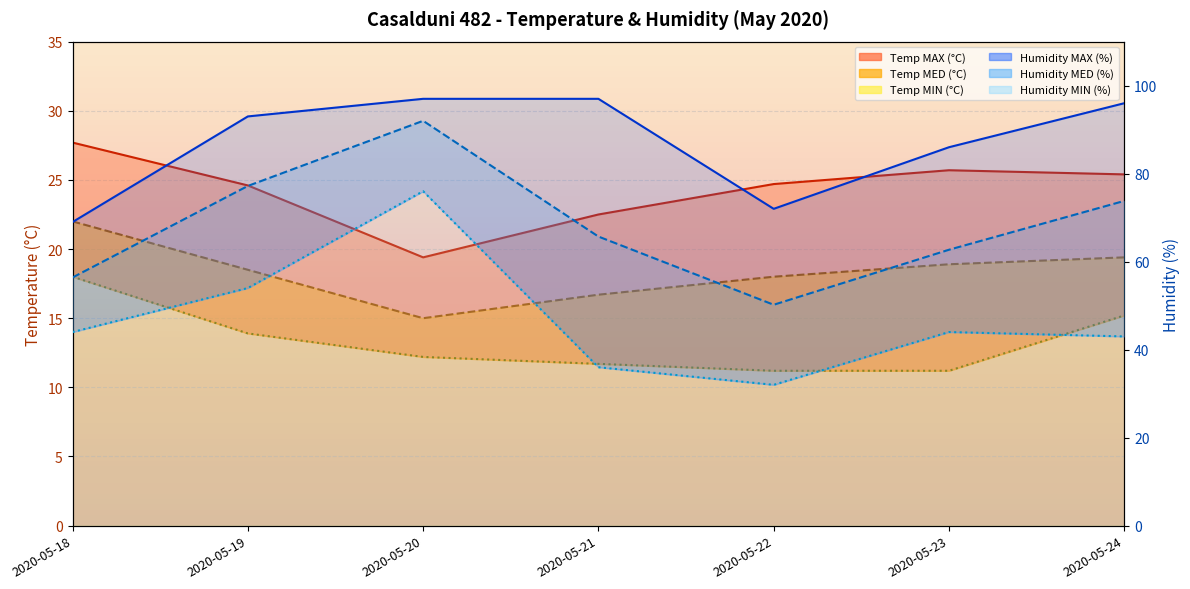

Reading left to right, extract all data points from this chart.

Temp MAX: 27.7	24.6	19.4	22.5	24.7	25.7	25.4
Temp MED: 22.0	18.5	15.0	16.7	18.0	18.9	19.4
Temp MIN: 18.0	13.9	12.2	11.7	11.2	11.2	15.2
Humidity MAX: 69.0	93.0	97.0	97.0	72.0	86.0	96.0
Humidity MED: 56.4	77.2	92.0	65.7	50.2	62.7	73.8
Humidity MIN: 44.0	54.0	76.0	36.0	32.0	44.0	43.0